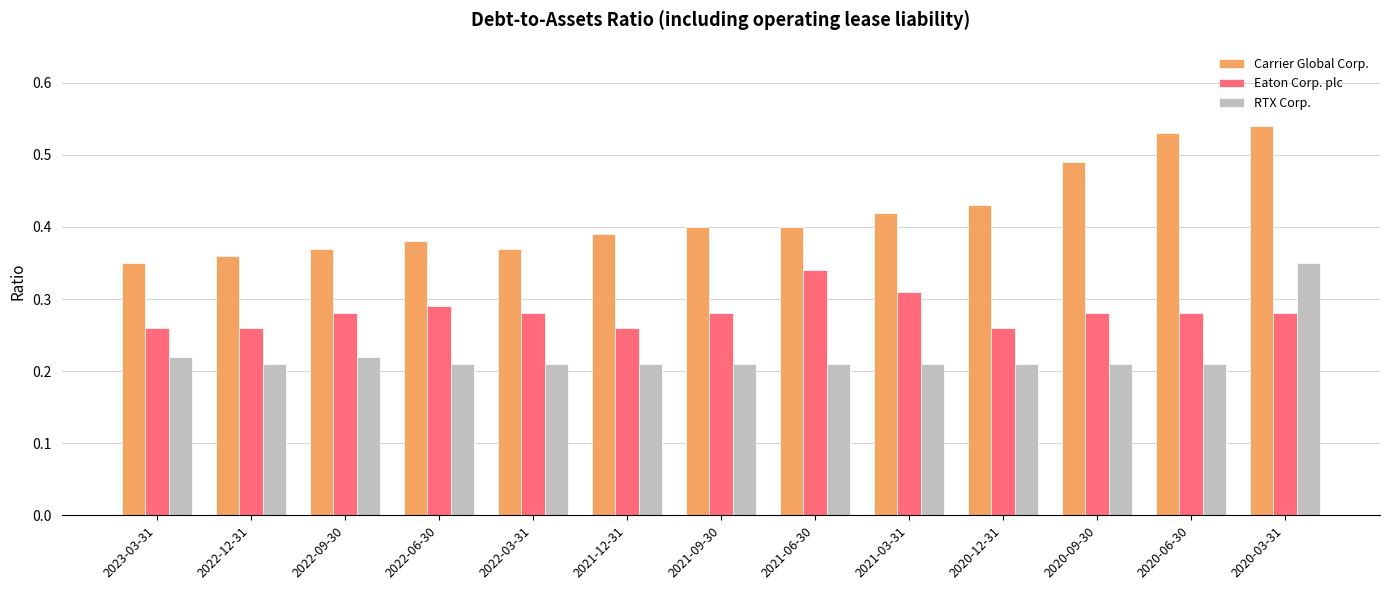

At 2023-03-31, list the series in order from smallest to largest.

RTX Corp., Eaton Corp. plc, Carrier Global Corp.